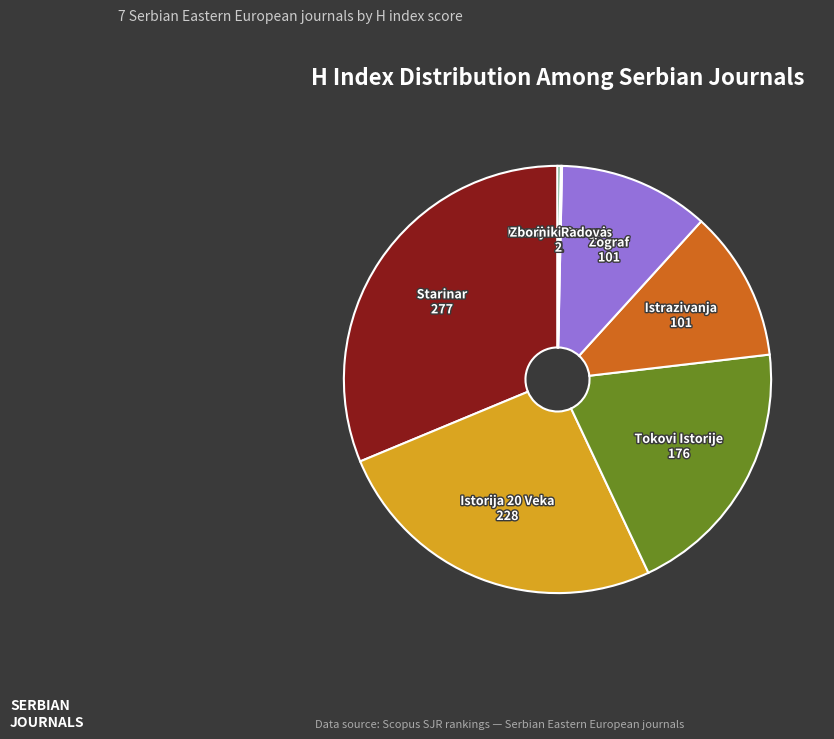

Which slice is the largest?

Starinar